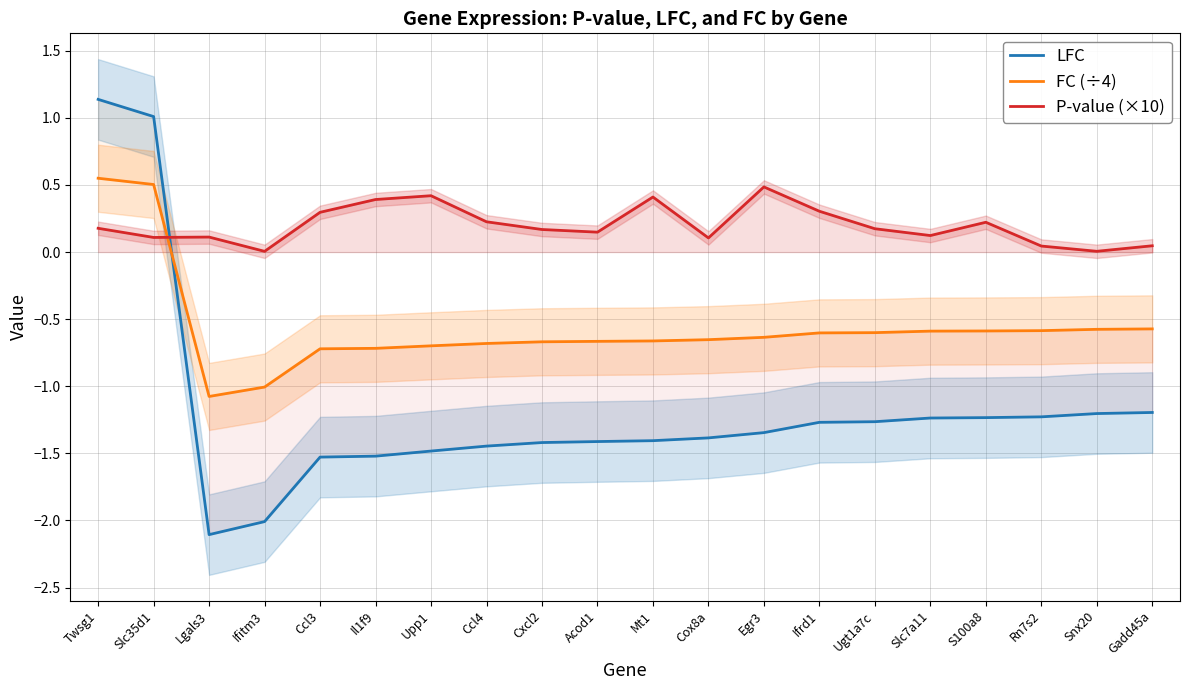

What is the difference between the second highest and second lowest values in the LFC series?

3.0